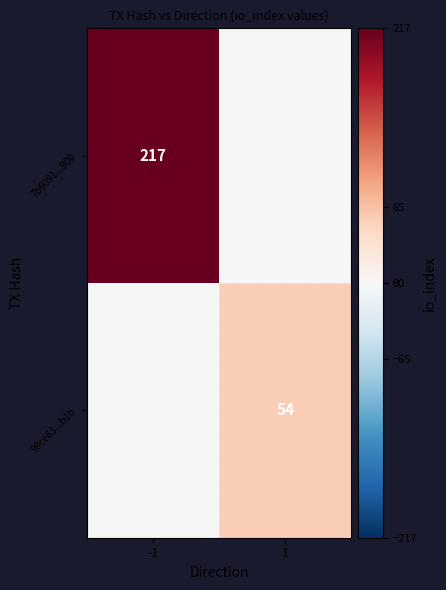

Is it true that 99ce63...b1b equals 54 at 1?

True